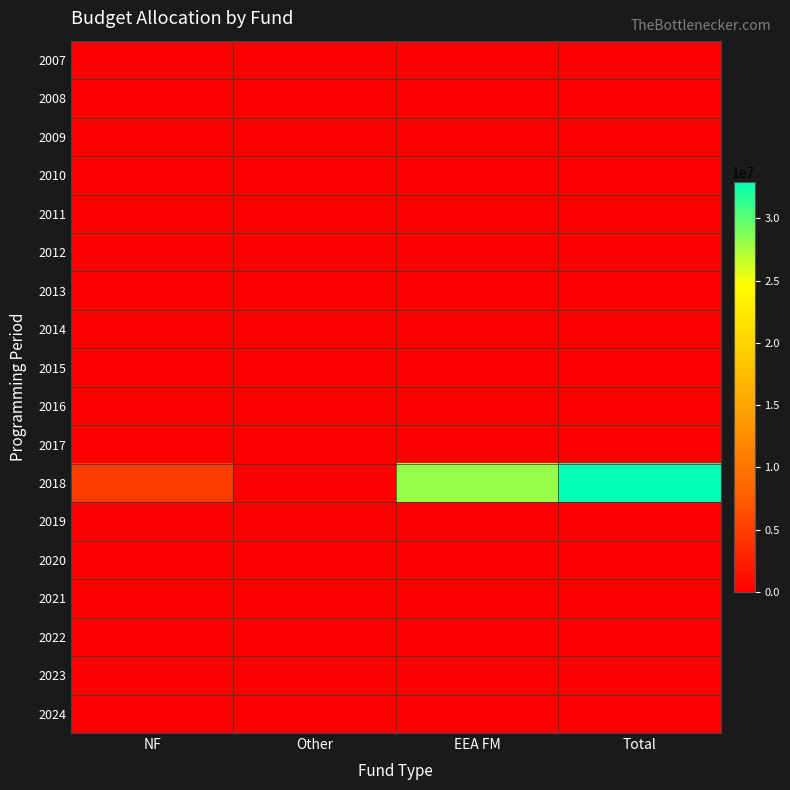

Which series changed the most between NF and Total?

2018